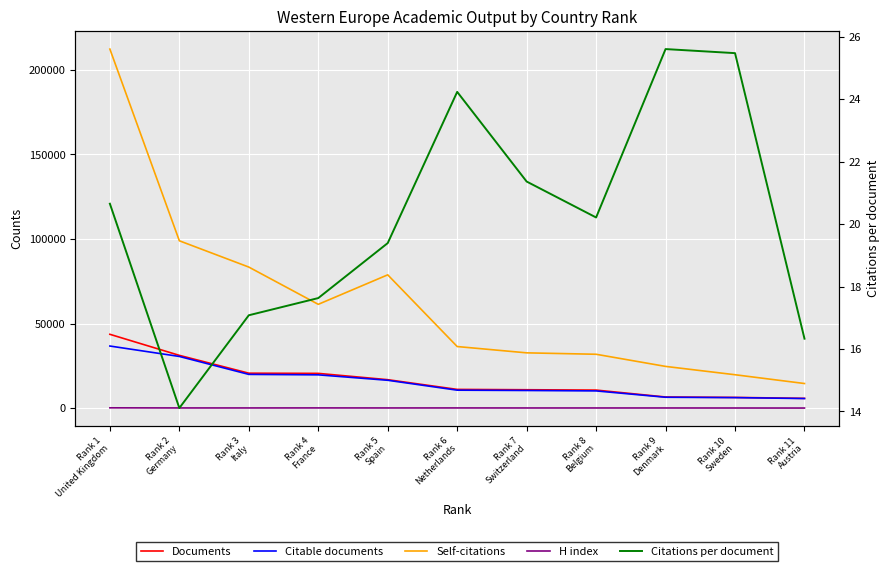

What position from the left is Rank 8
Belgium?

8